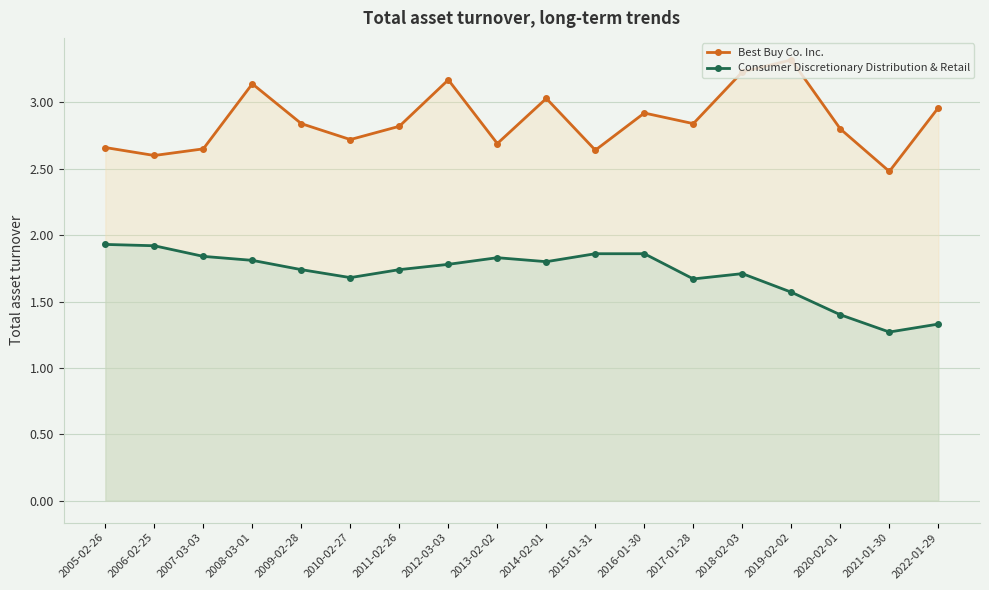

What is the total value across all series at 2009-02-28?

4.6